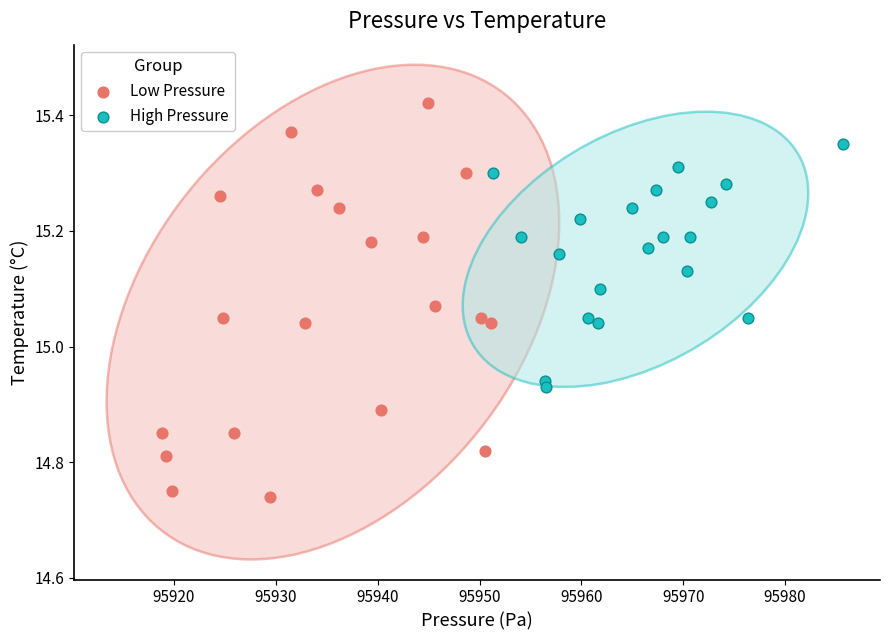

Which series has the largest Y range (max minus min)?

Low Pressure